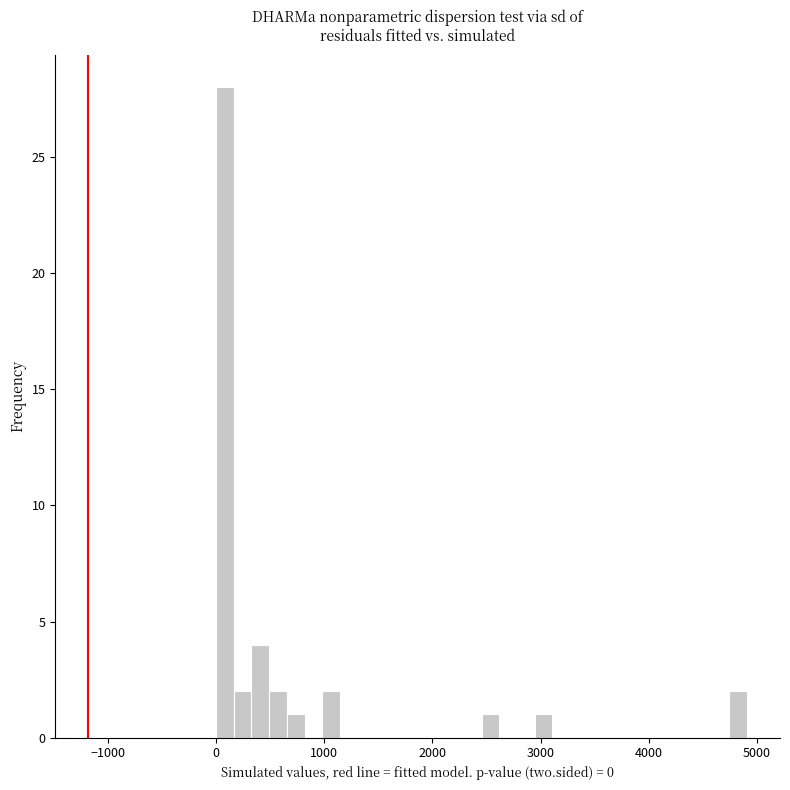

Around what value on the x-axis is the tallest bar? Give the approximate position of its centre, as read against the axis.

100